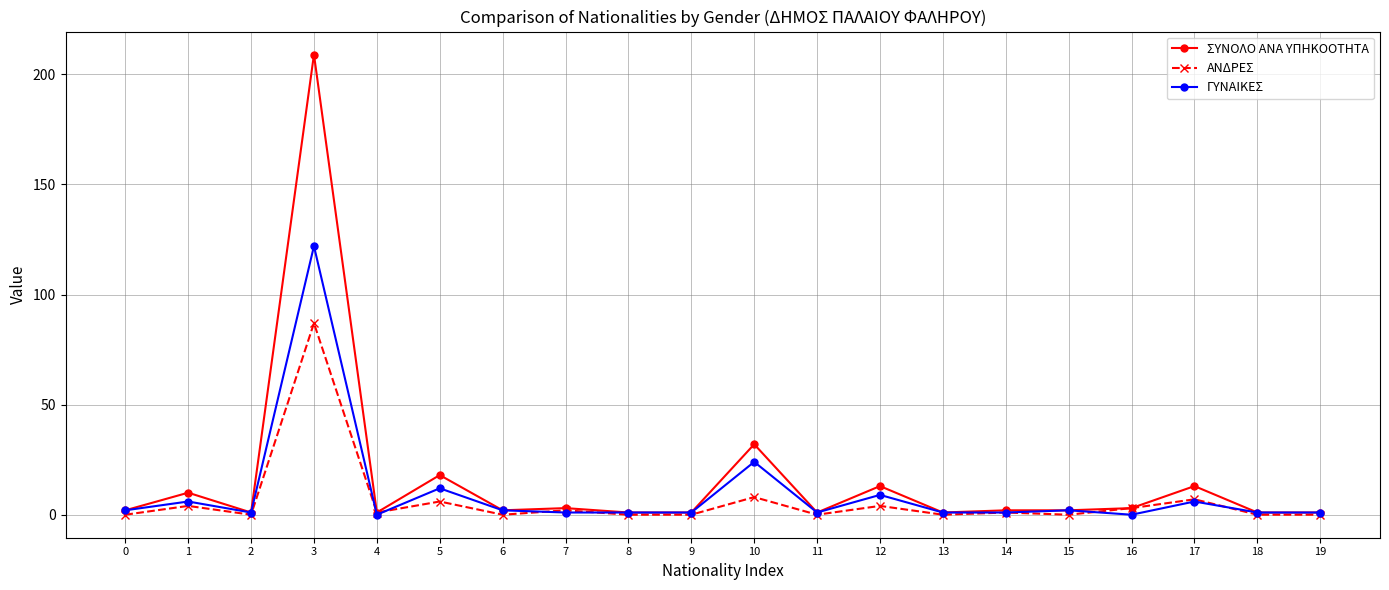

List the series in order of their peak value, highest first.

ΣΥΝΟΛΟ ΑΝΑ ΥΠΗΚΟΟΤΗΤΑ, ΓΥΝΑΙΚΕΣ, ΑΝΔΡΕΣ